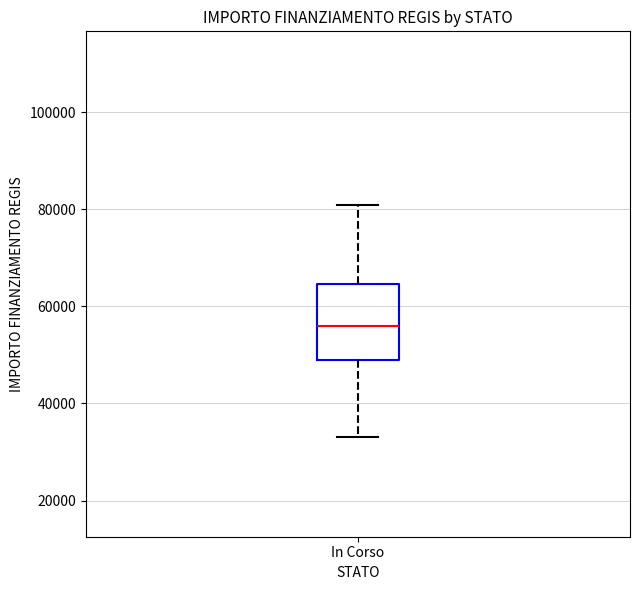

Transcribe this box plot: give where the median line is, the range the box spans, and where the two whiskers end, as read against the y-axis. The values are not printed on the chart, so give them approximately, as read against the axis.

median 56000, box 50000 to 64000, whiskers 32000 to 80000